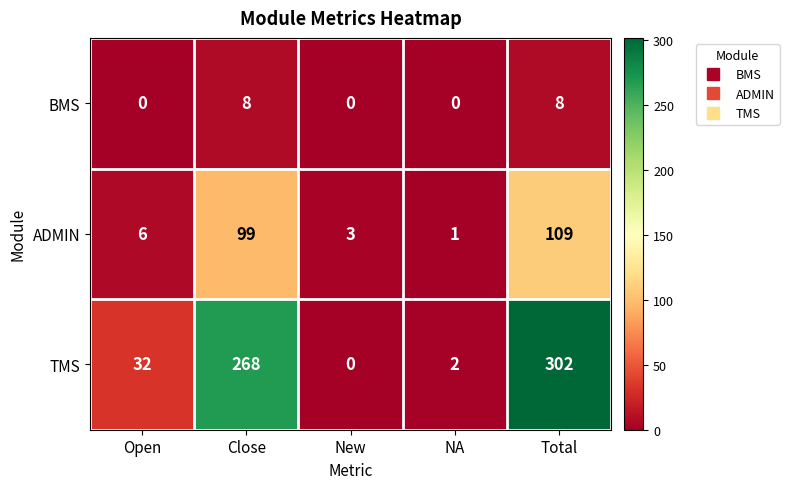

True or false: TMS has a value of 302 at Total.

True